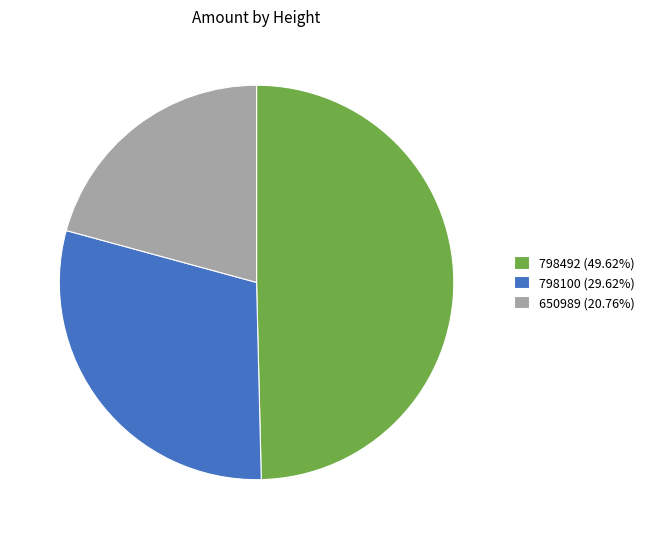

Is there any slice that represents more than half of the pie?

No